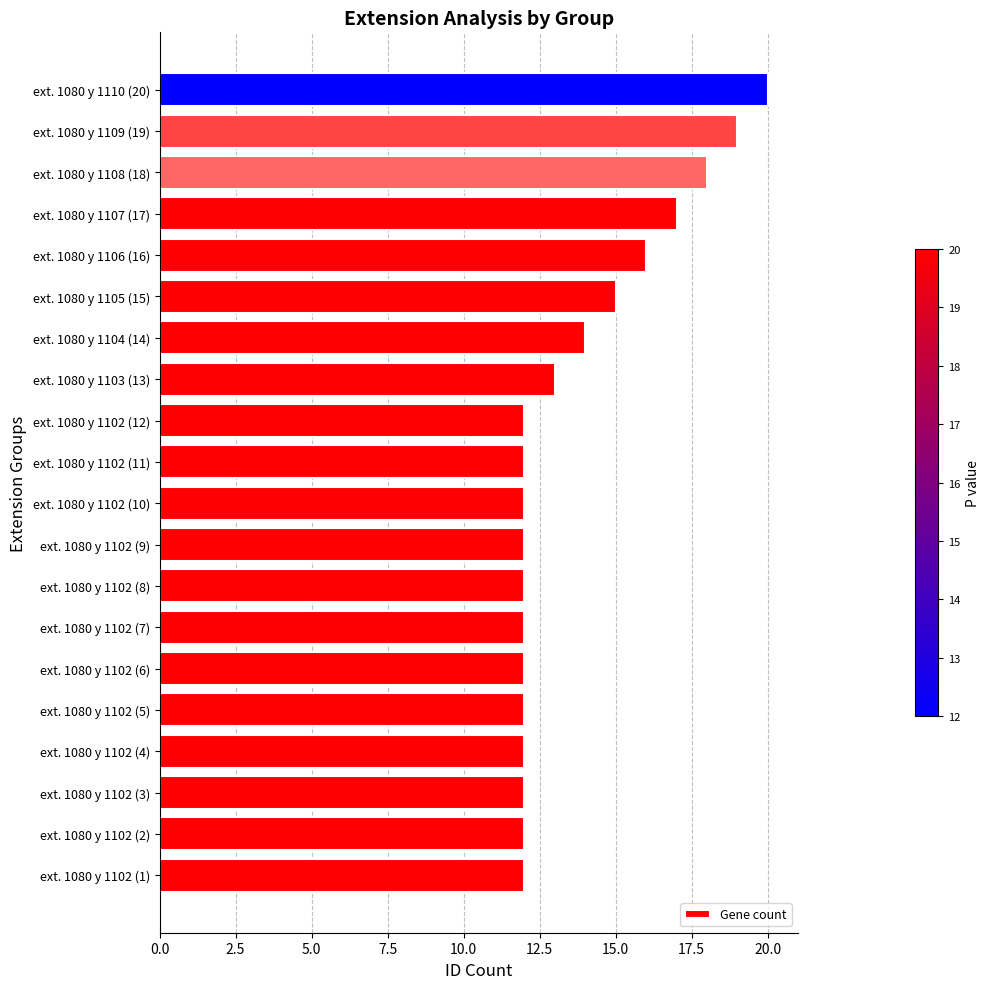

Is it true that the value at ext. 1080 y 1105 (15) is 22?

False